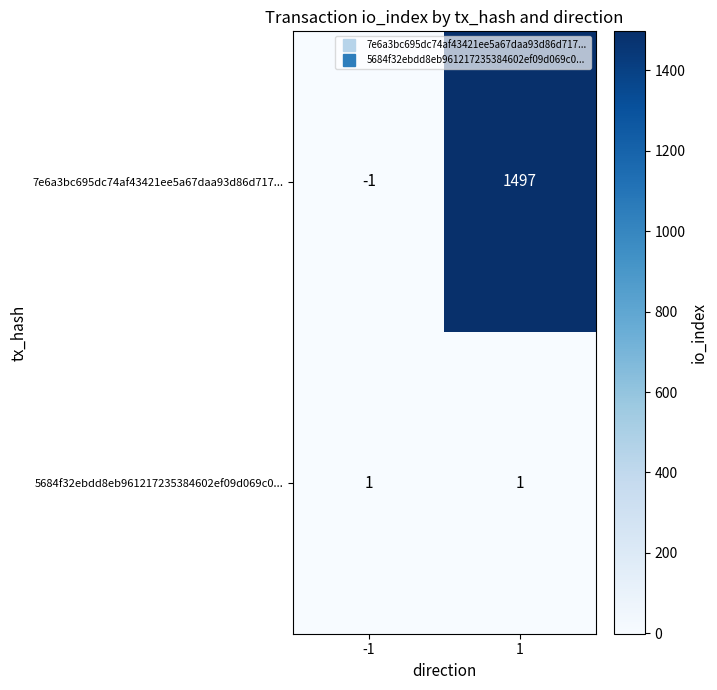

Is it true that 7e6a3bc695dc74af43421ee5a67daa93d86d717... equals 345 at 1?

False